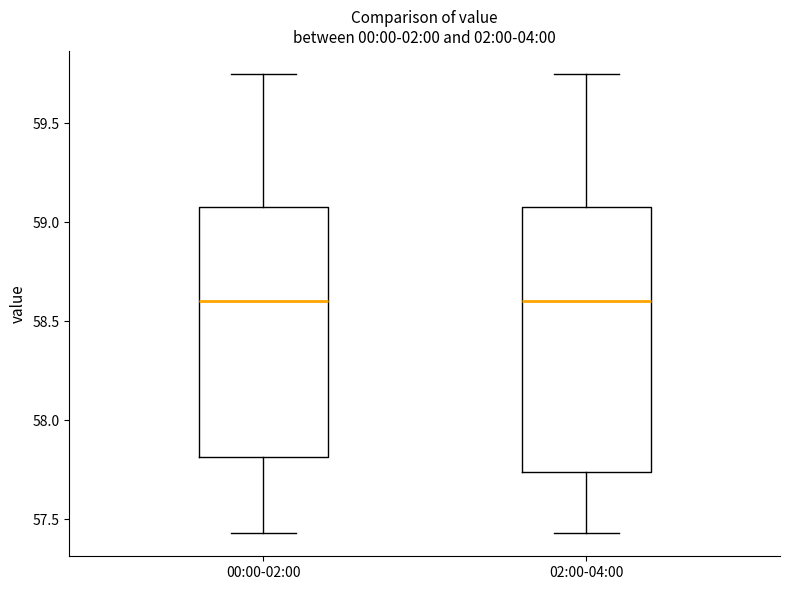

Comparing the boxes themselves (not the whiskers), which one is the tallest?

02:00-04:00